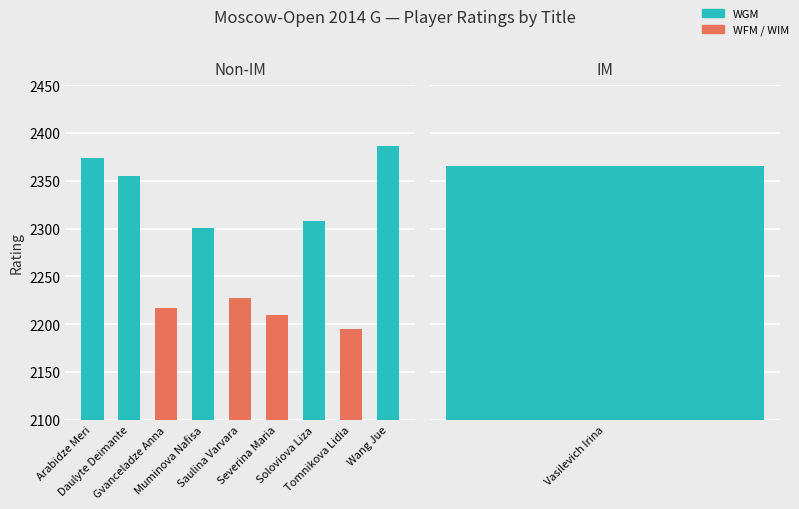

What is the maximum value shown in the chart?

2386